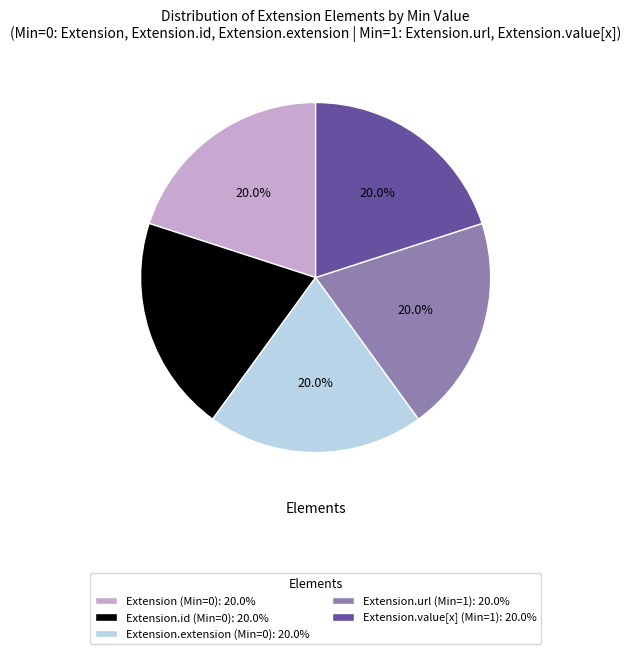

Is there a majority slice in this chart?

No